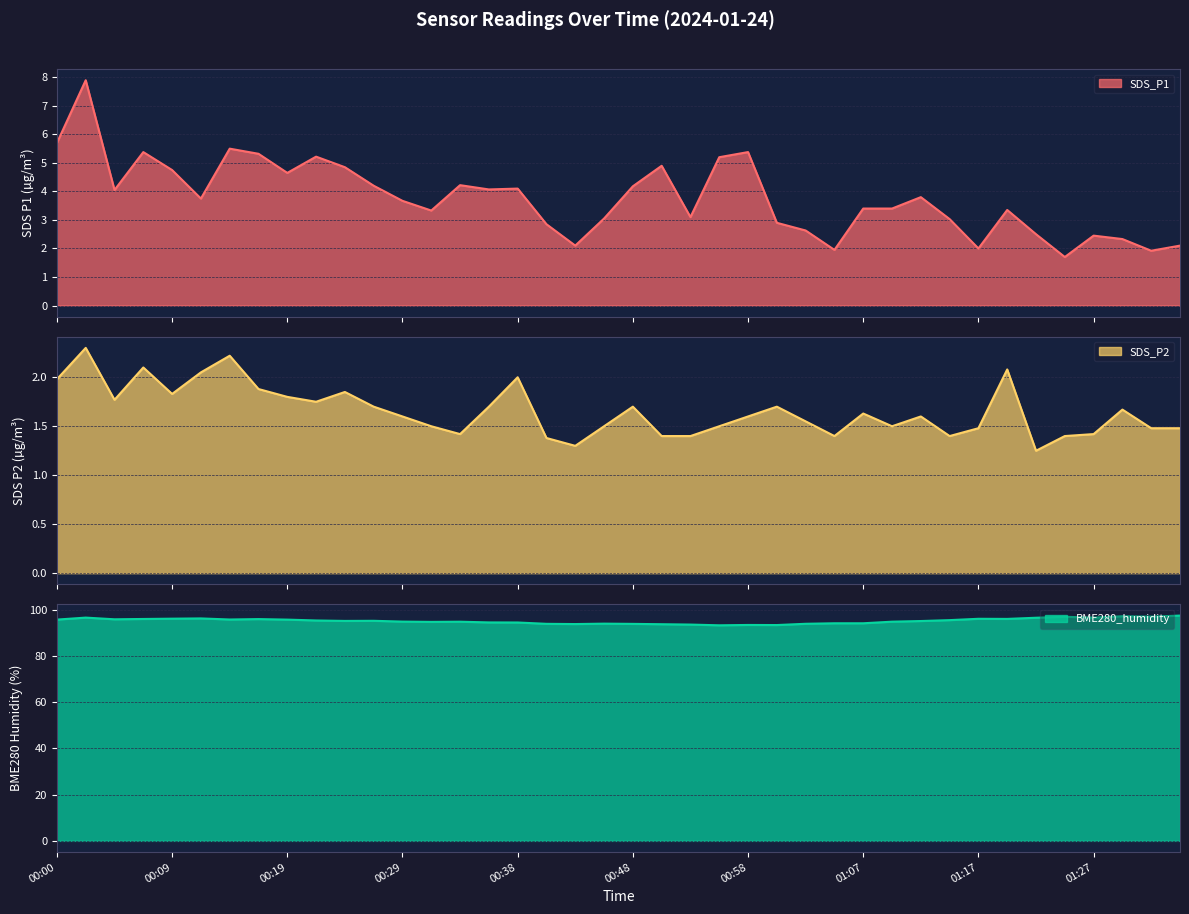

What is the difference between the maximum and second lowest values in the SDS_P2 series?

1.0